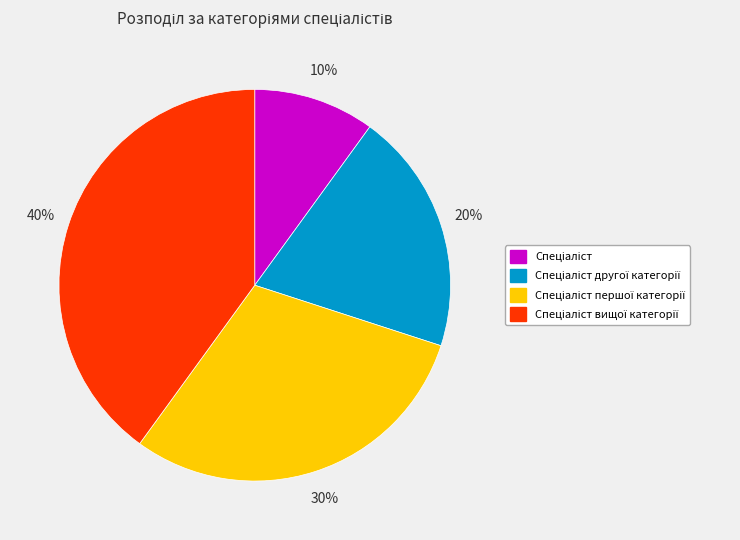

Is there any slice that represents more than half of the pie?

No